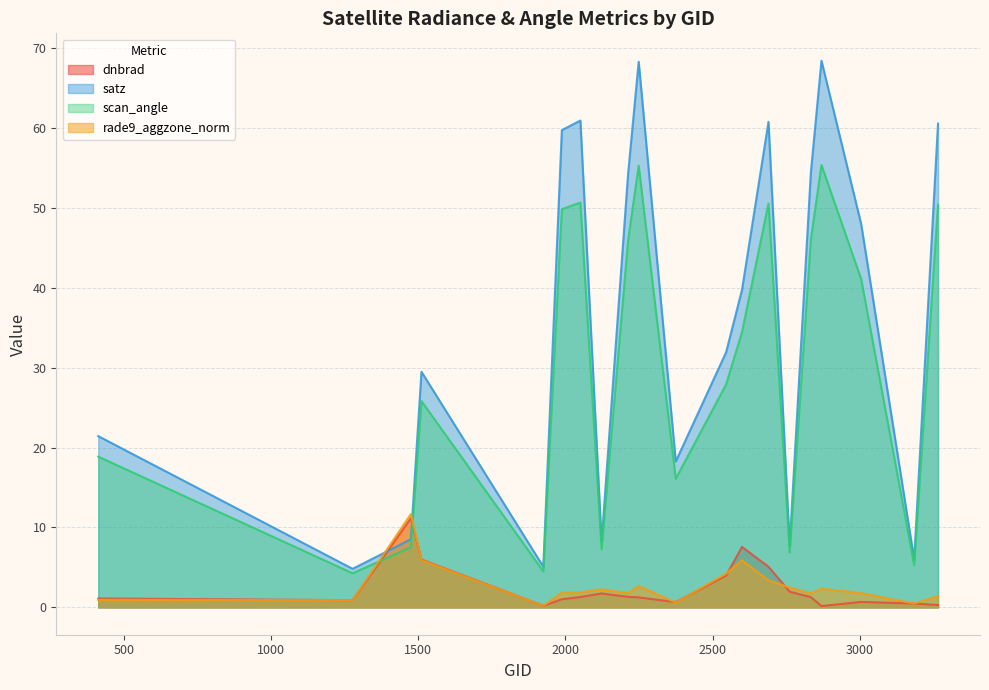

What is the total value across all series at 2051?

114.8